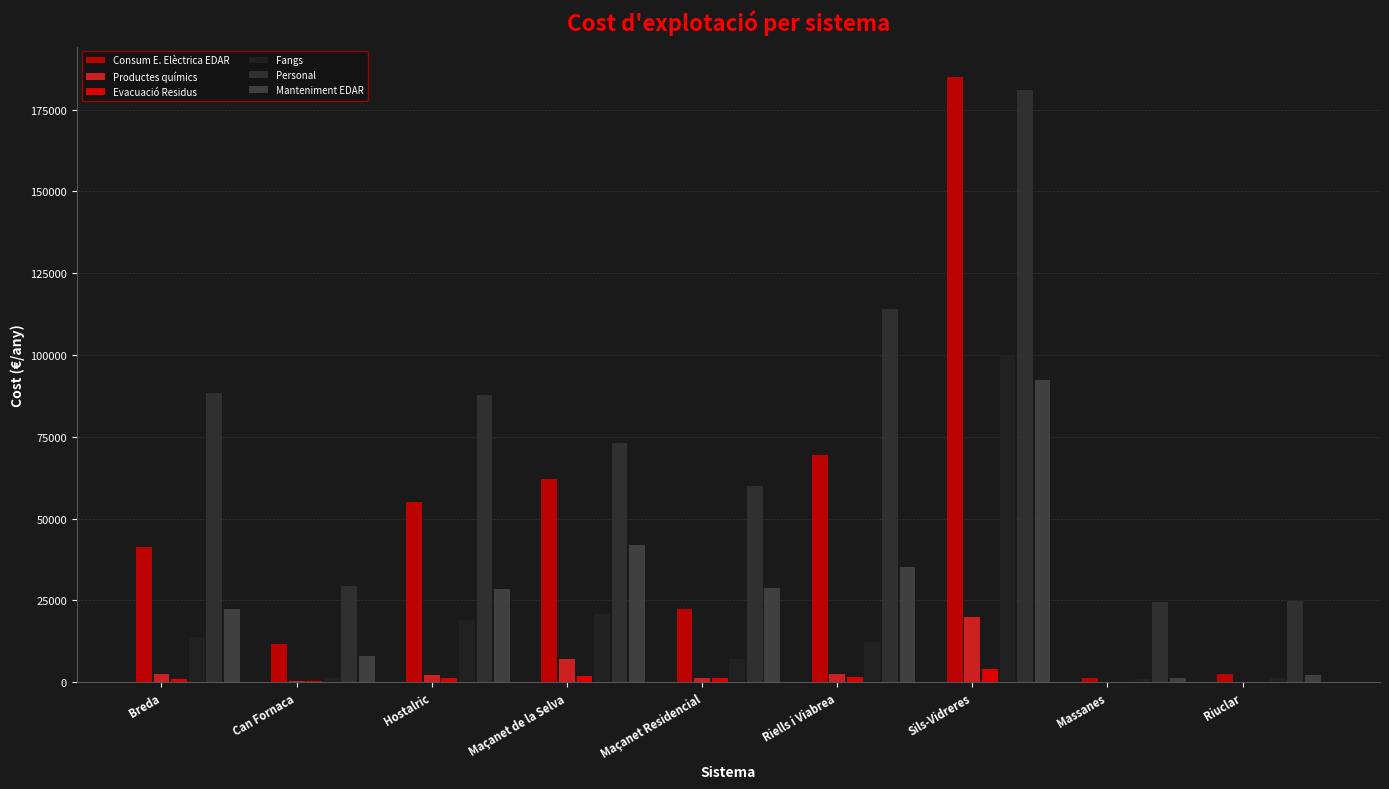

Between Riells i Viabrea and Sils-Vidreres, which is larger?

Sils-Vidreres